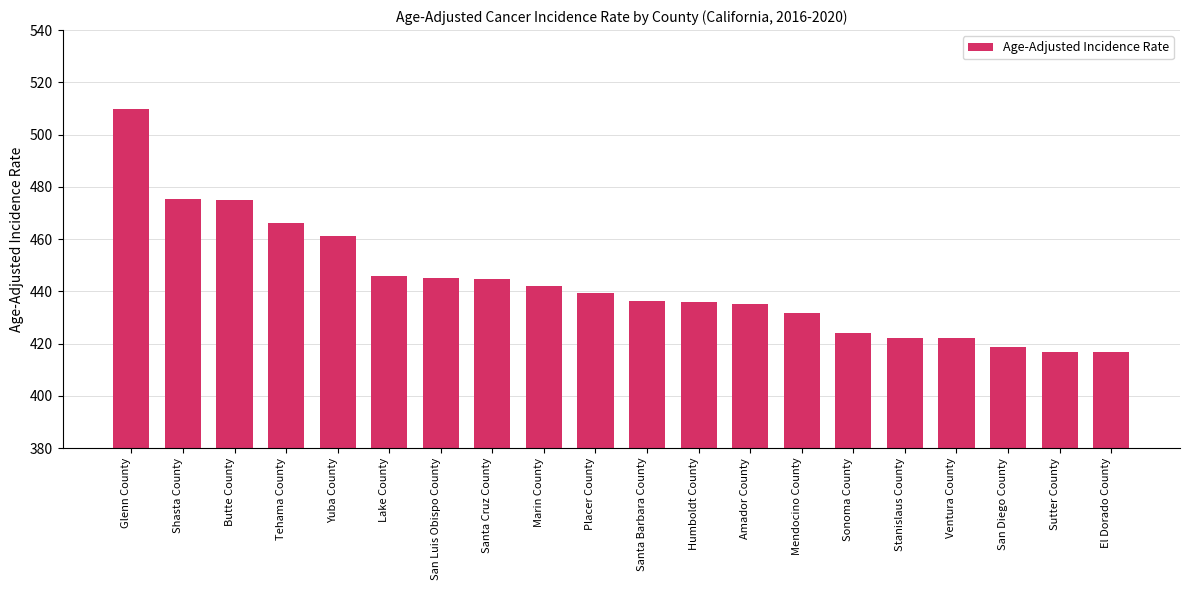

How many bars are there in total?

20